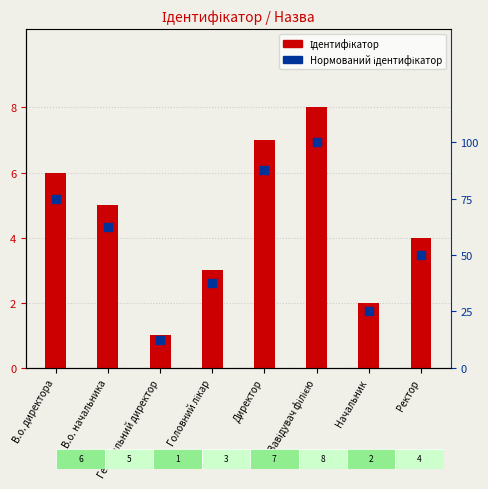

What is the total value across all series at Головний лікар?

3.4